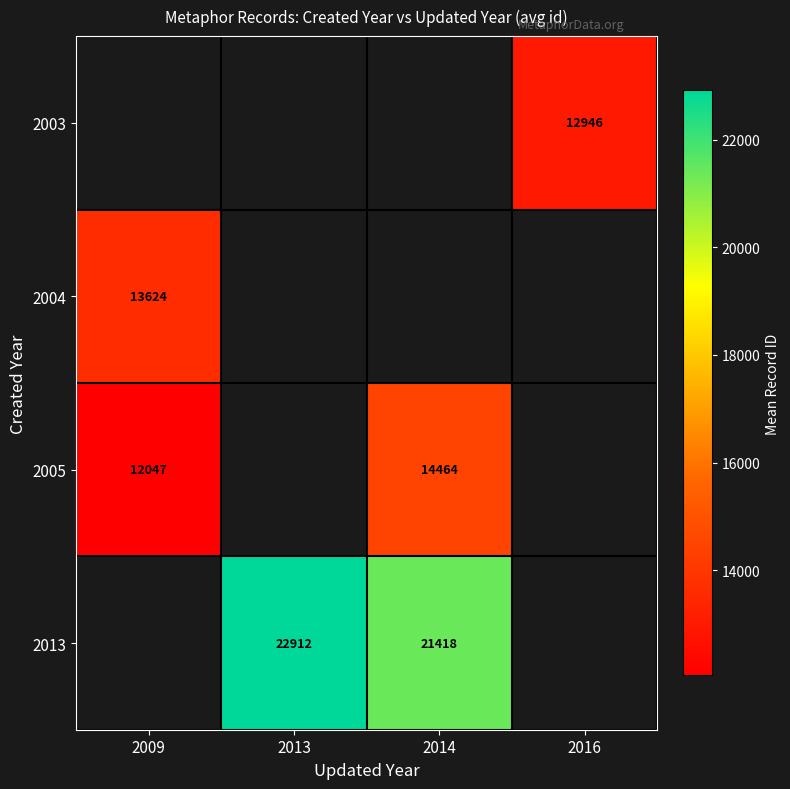

The 2005 series shows 12047 at 2009. True or false?

True